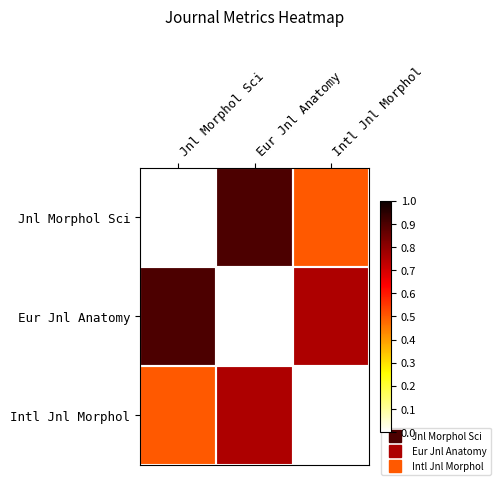

Between Eur Jnl Anatomy and Jnl Morphol Sci, which is larger?

Eur Jnl Anatomy